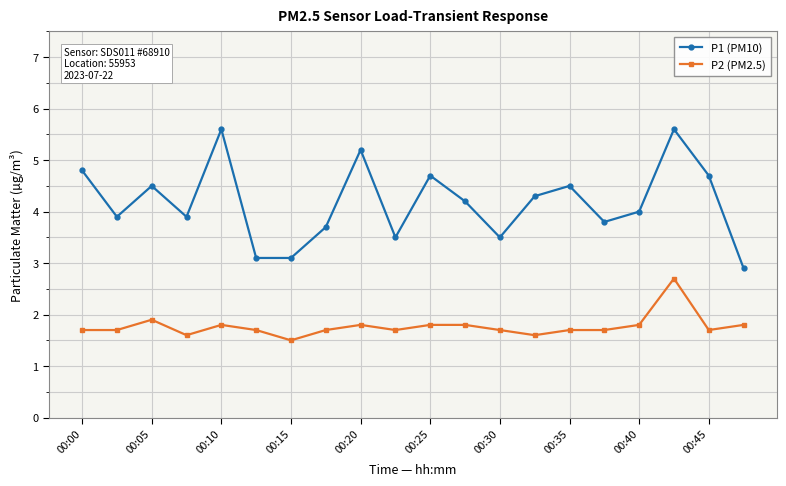

How many series are shown in this chart?

2